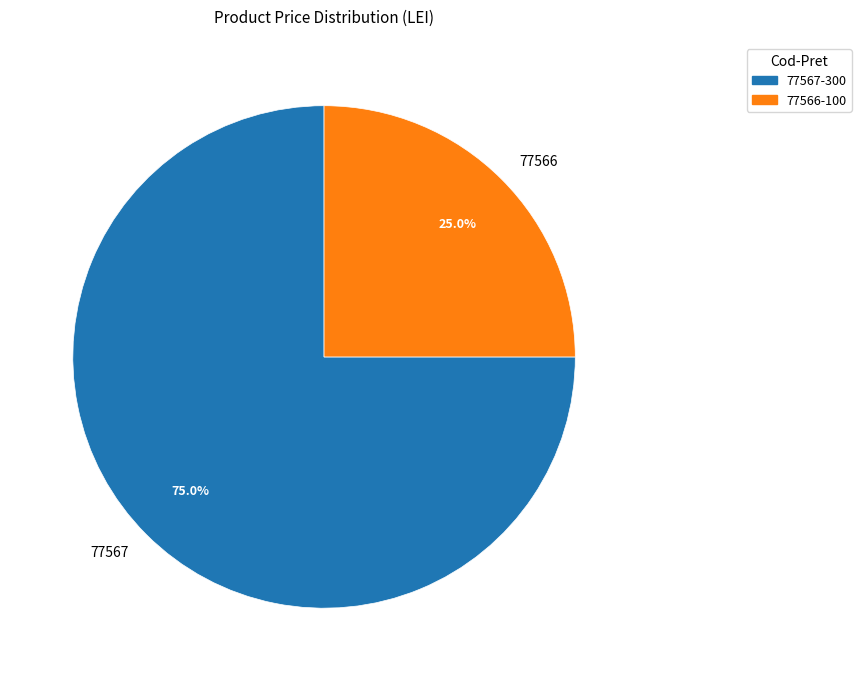

To the nearest percent, what portion does 77566 represent?

25%